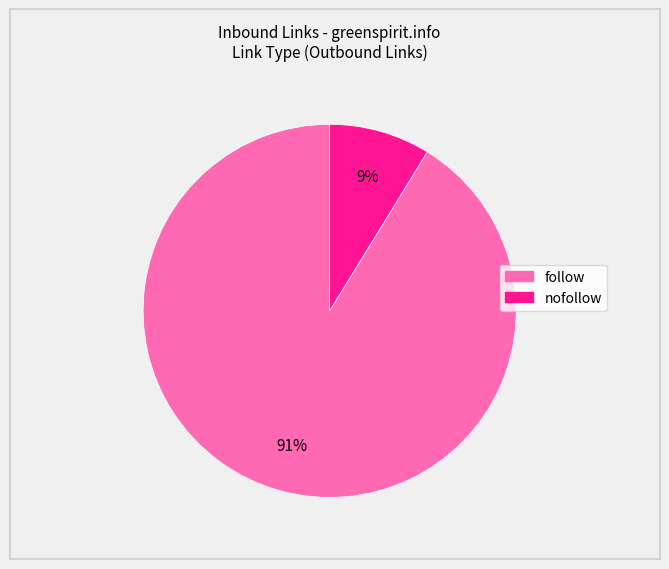

The follow slice represents 84% of the pie. True or false?

False